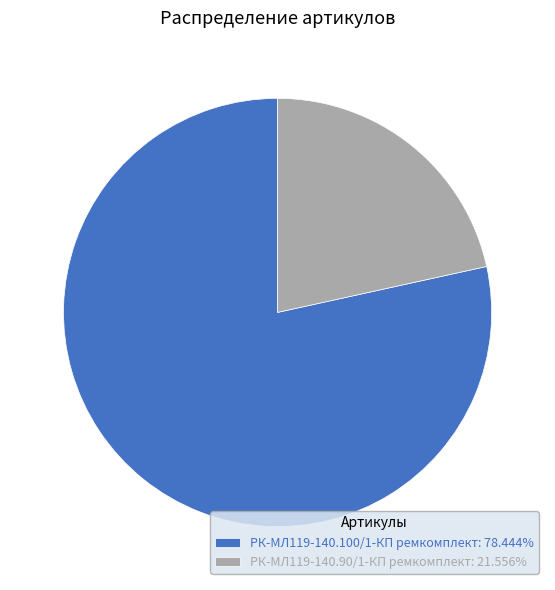

Is there any slice that represents more than half of the pie?

Yes